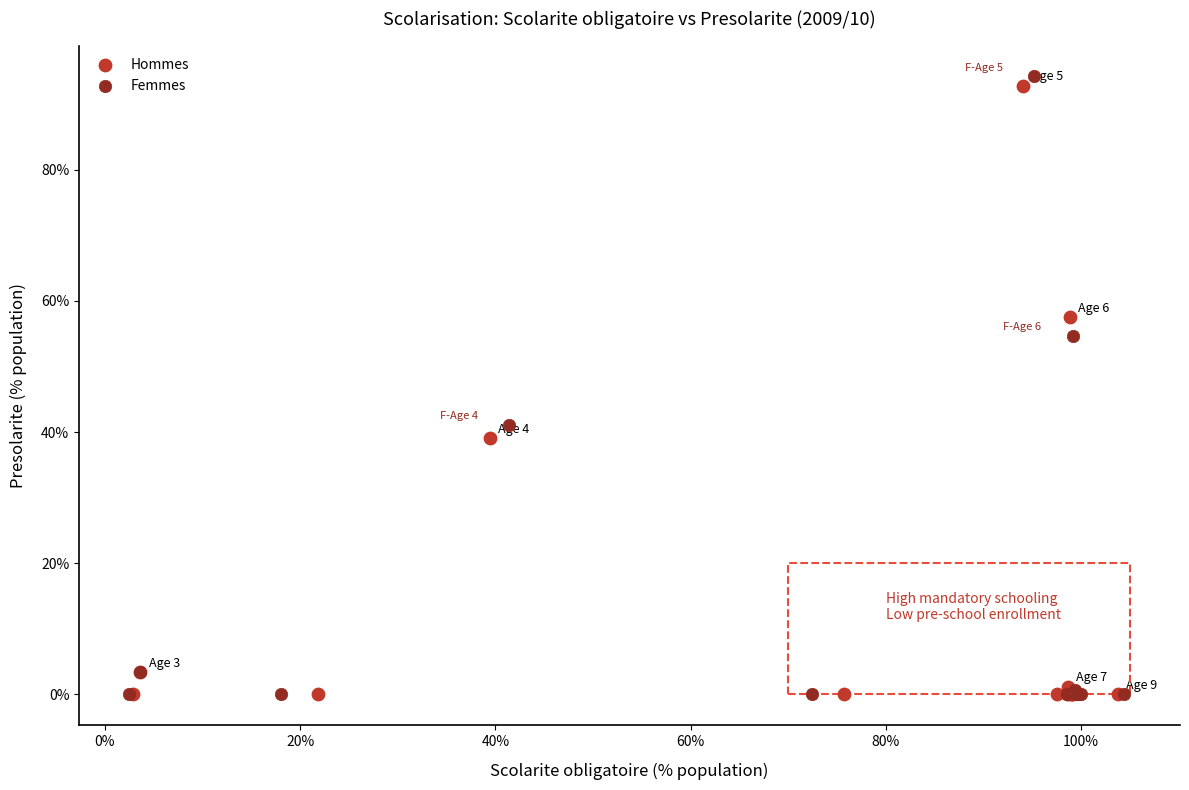

Which series has the widest spread of Y values?

Femmes